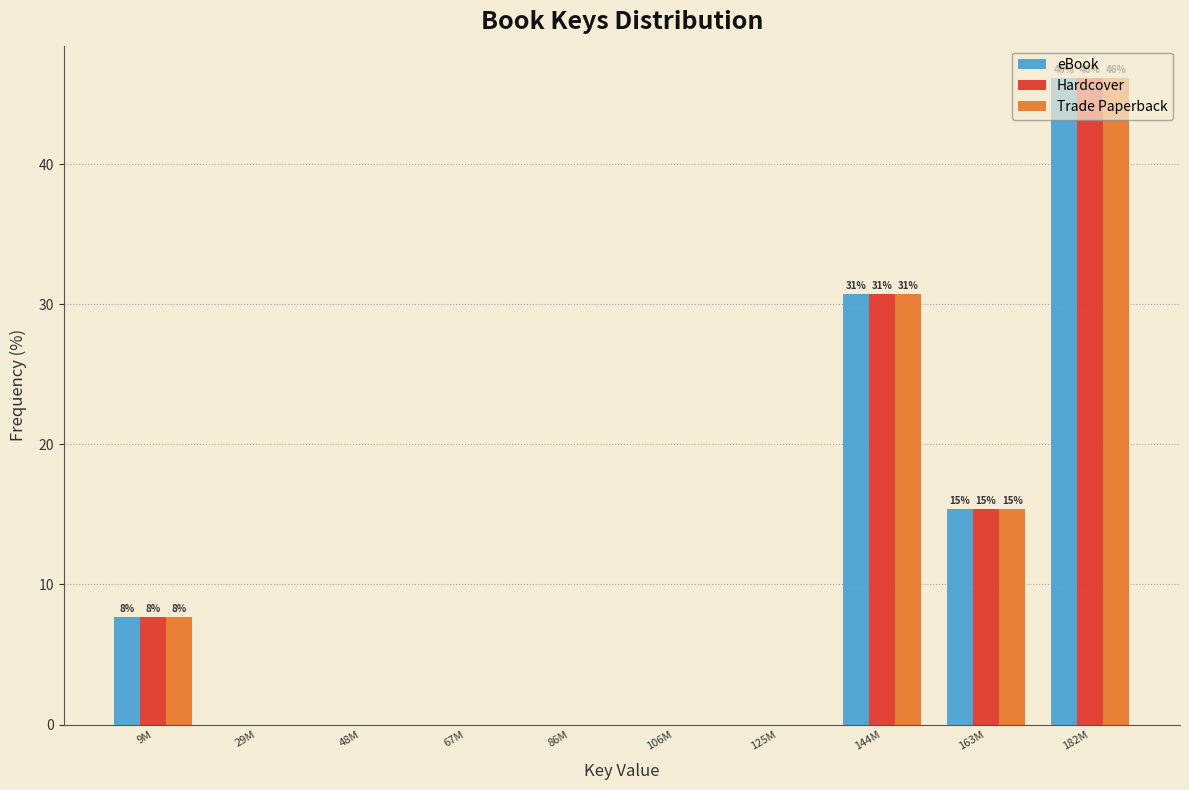

What is the maximum value shown in the chart?

46.2